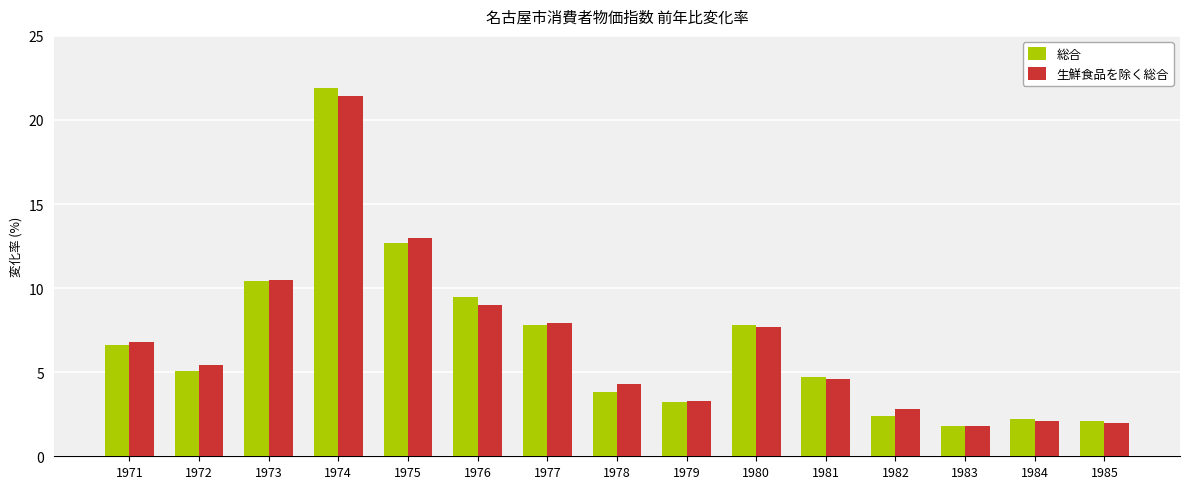

What is the difference between the highest and lowest values at 1981?

0.1